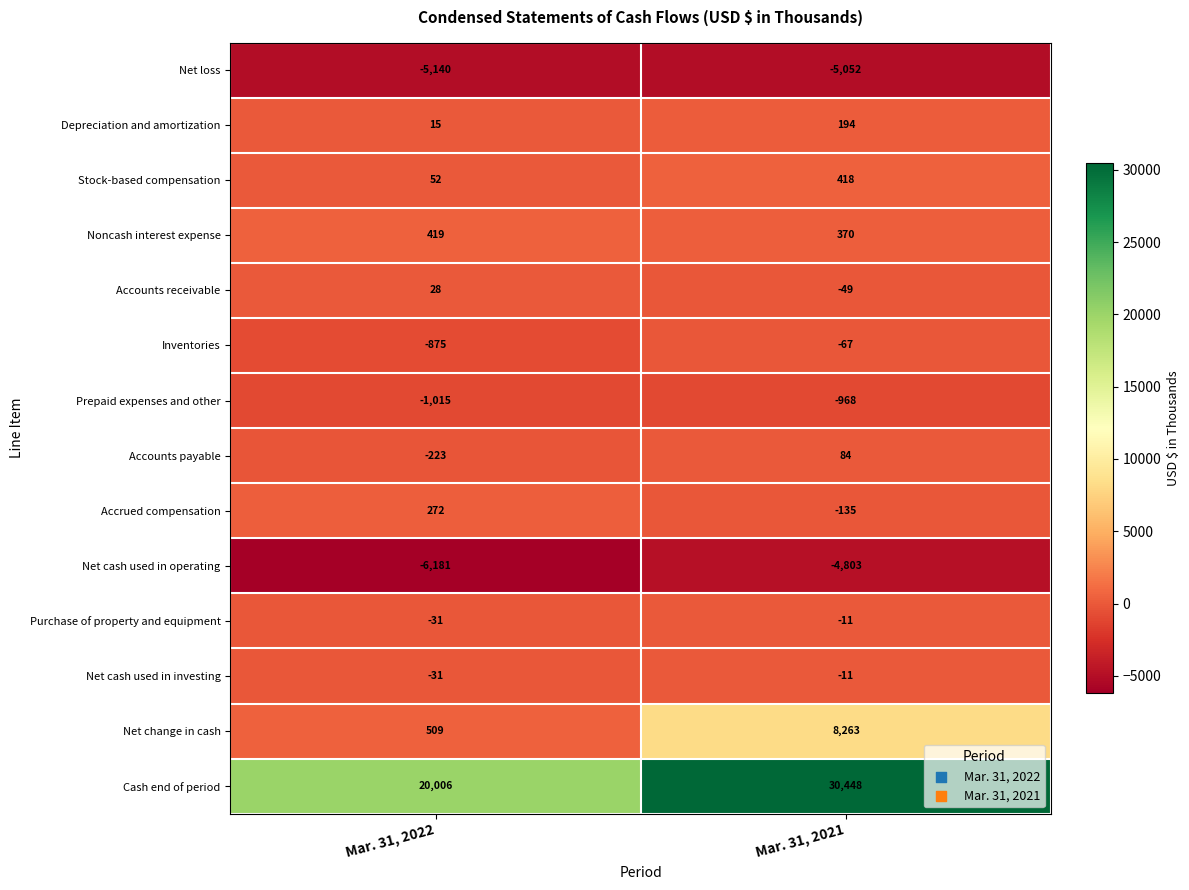

True or false: Stock-based compensation has a value of 668 at Mar. 31, 2021.

False